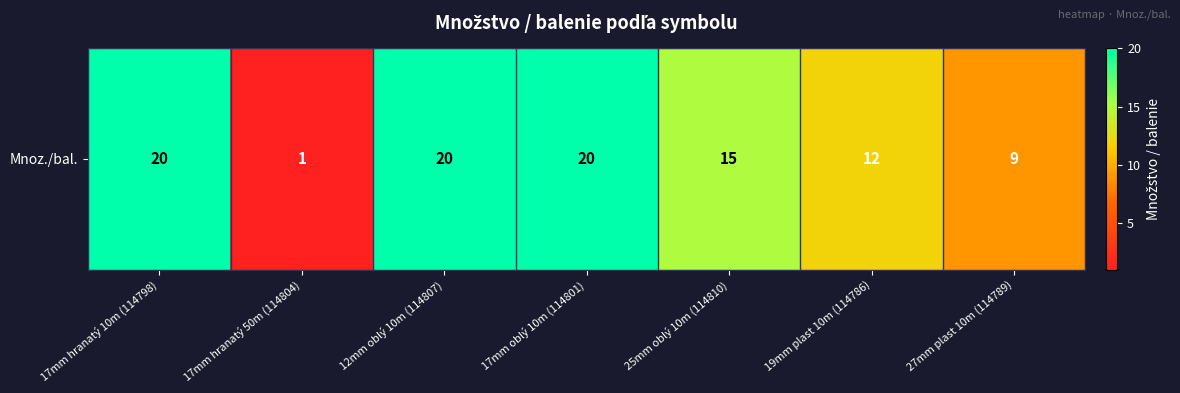

What is the sum of all values?

97